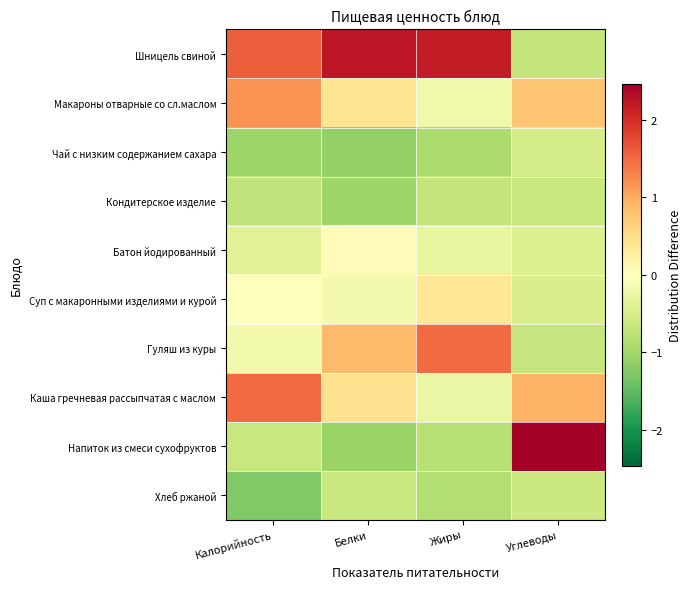

Reading left to right, transcribe all the data shown in this chart.

Шницель свиной: Калорийность=1.6	Белки=2.2	Жиры=2.2	Углеводы=-0.7
Макароны отварные со сл.маслом: Калорийность=1.2	Белки=0.4	Жиры=-0.2	Углеводы=0.8
Чай с низким содержанием сахара: Калорийность=-1.0	Белки=-1.1	Жиры=-0.9	Углеводы=-0.5
Кондитерское изделие: Калорийность=-0.7	Белки=-1.0	Жиры=-0.7	Углеводы=-0.6
Батон йодированный: Калорийность=-0.4	Белки=0.1	Жиры=-0.3	Углеводы=-0.4
Суп с макаронными изделиями и курой: Калорийность=-0.0	Белки=-0.1	Жиры=0.4	Углеводы=-0.5
Гуляш из куры: Калорийность=-0.2	Белки=0.9	Жиры=1.5	Углеводы=-0.7
Каша гречневая рассыпчатая с маслом: Калорийность=1.5	Белки=0.5	Жиры=-0.3	Углеводы=0.9
Напиток из смеси сухофруктов: Калорийность=-0.7	Белки=-1.1	Жиры=-0.8	Углеводы=2.5
Хлеб ржаной: Калорийность=-1.3	Белки=-0.6	Жиры=-0.9	Углеводы=-0.6